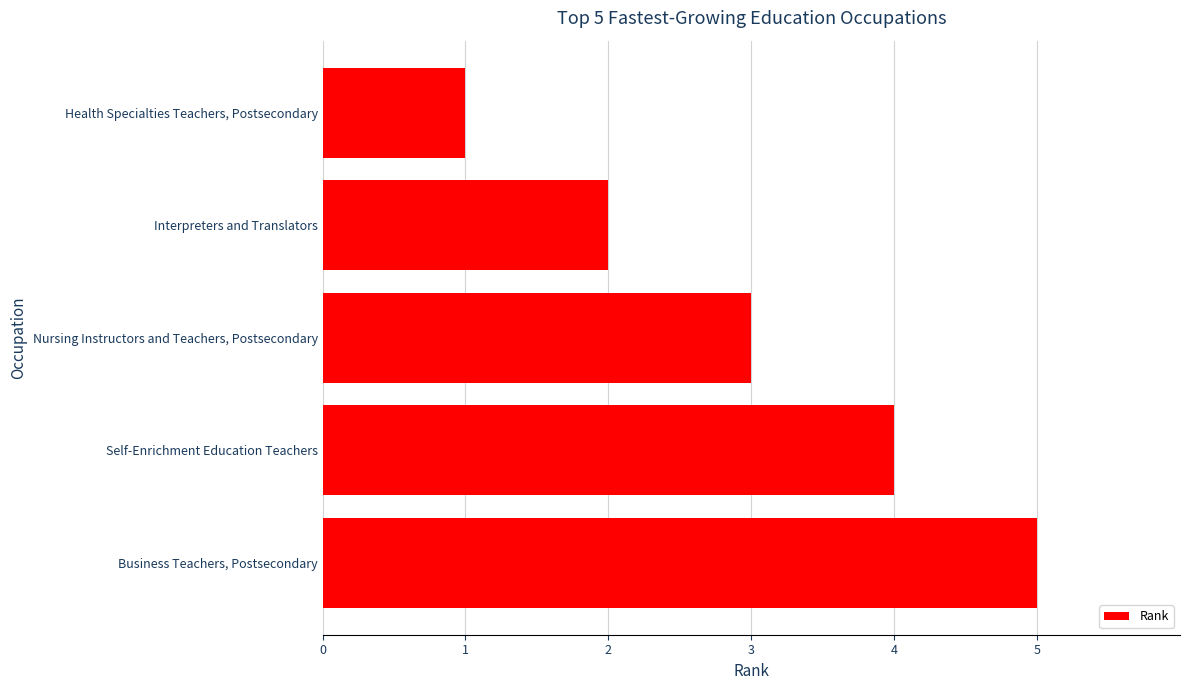

How many data points are less than 3?

2